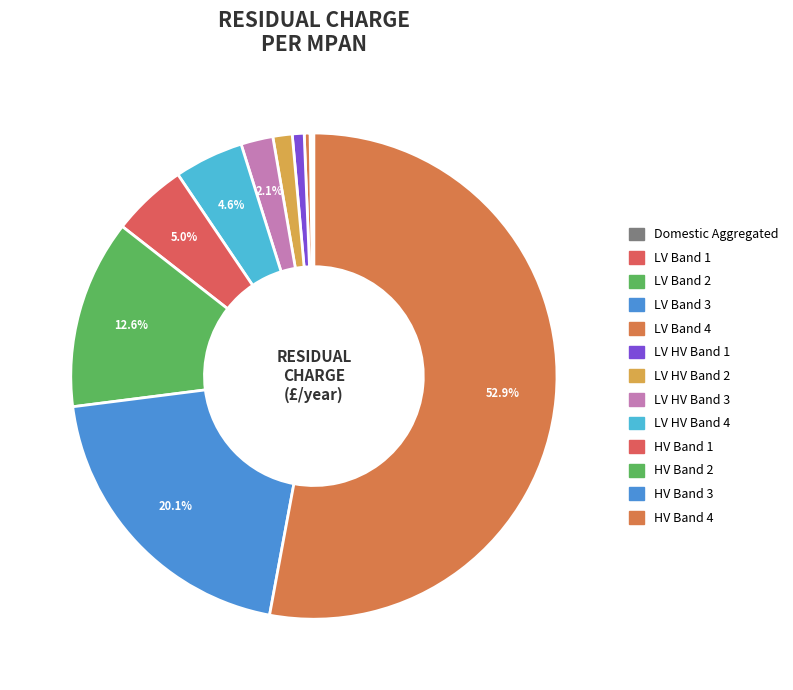

What is the largest slice in the pie chart?

HV Band 4